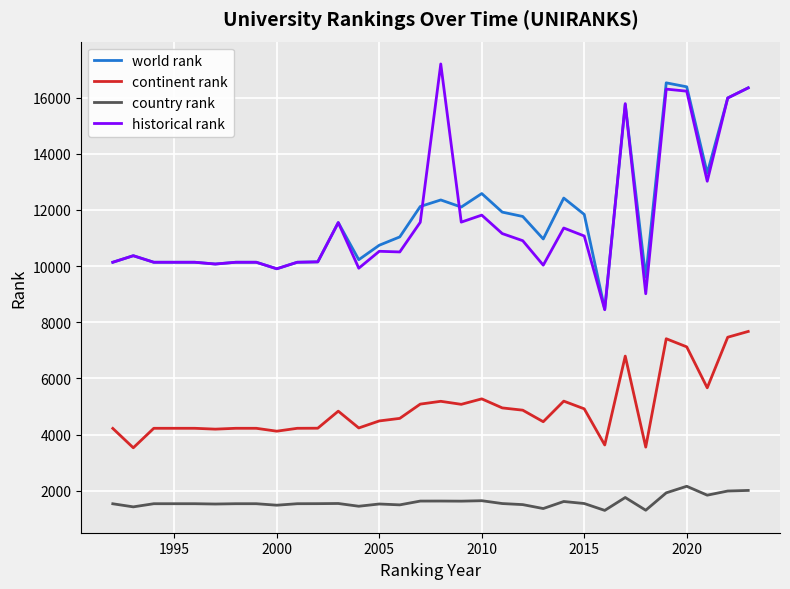

Rank the series by their maximum value, from lowest to highest.

country rank, continent rank, world rank, historical rank